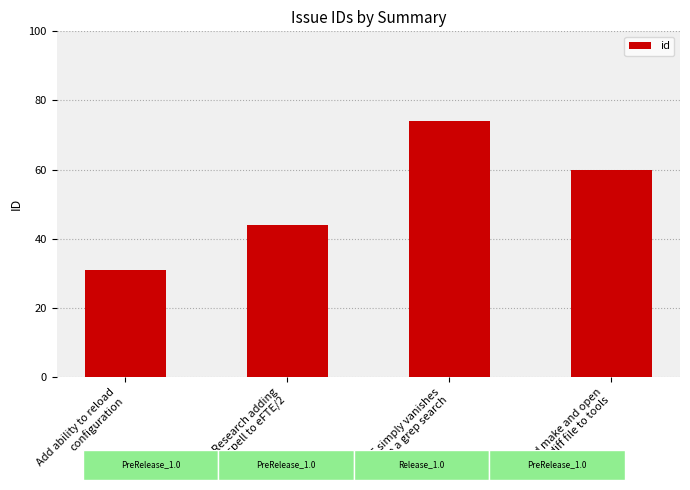

What is the value of the 3rd bar from the left?

74